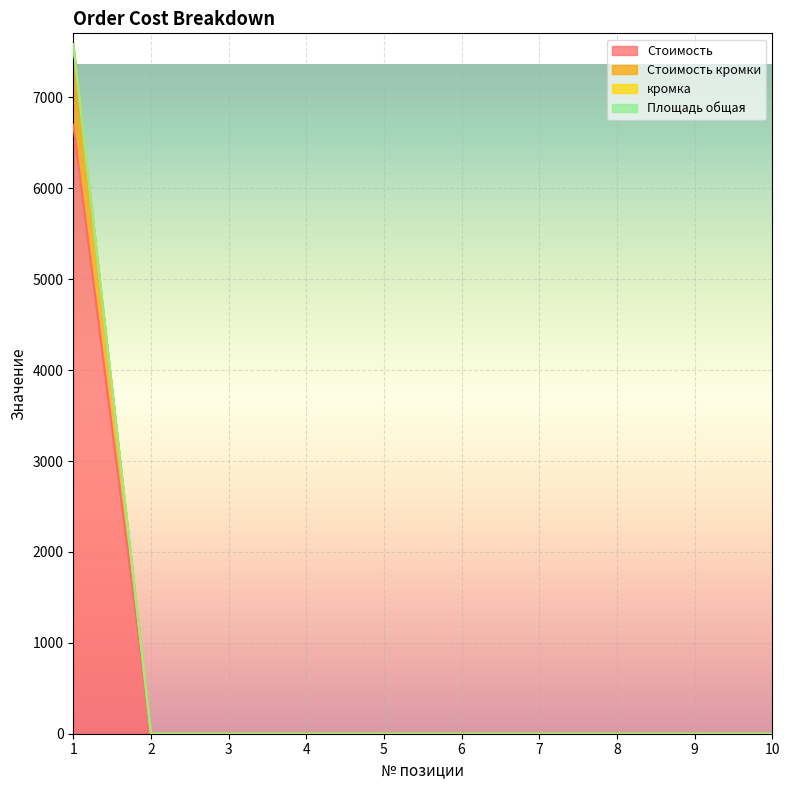

How many data points in Стоимость are above 0?

1